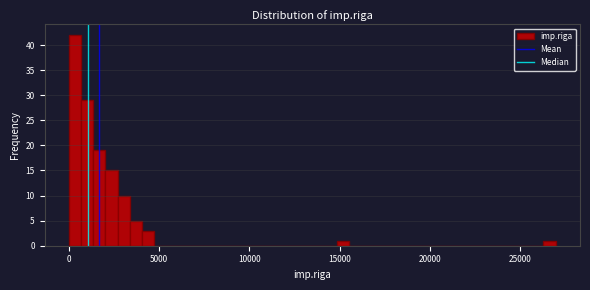

Around what value on the x-axis is the tallest bar? Give the approximate position of its centre, as read against the axis.

500